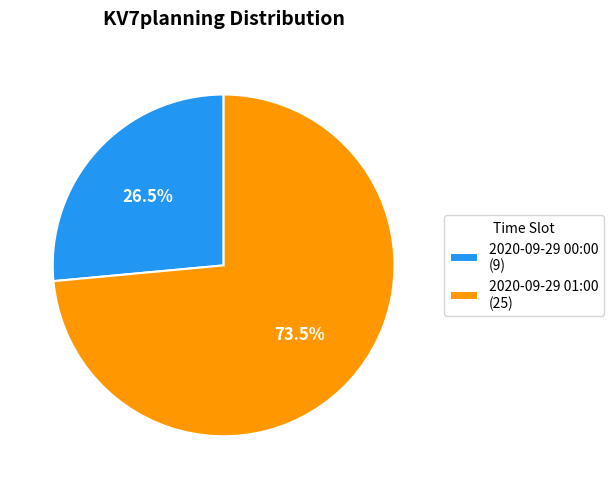

Does 2020-09-29 01:00 (25) account for over 50% of the chart?

Yes